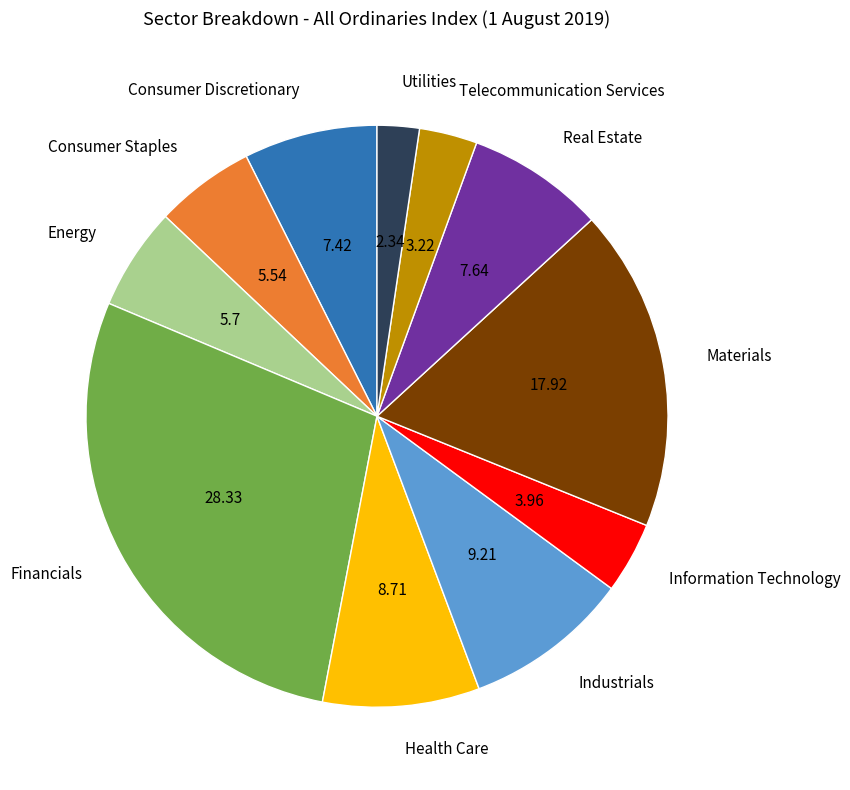

What is the largest slice in the pie chart?

Financials